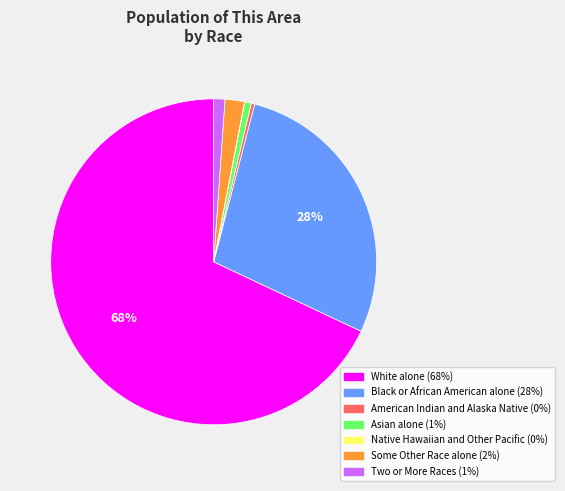

To the nearest percent, what is the average slice percentage?

14%